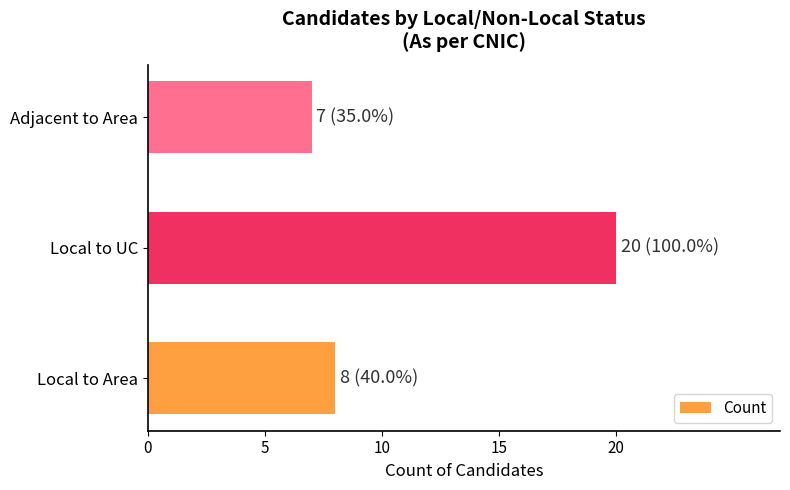

Which label corresponds to the smallest value in the chart?

Adjacent to Area